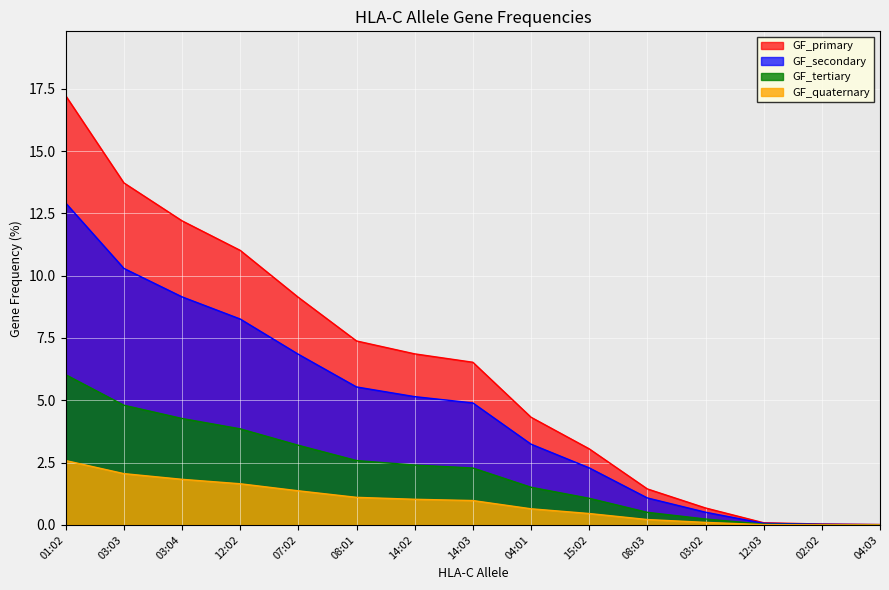

What is the difference between the values at 03:03 and 14:03?

7.2